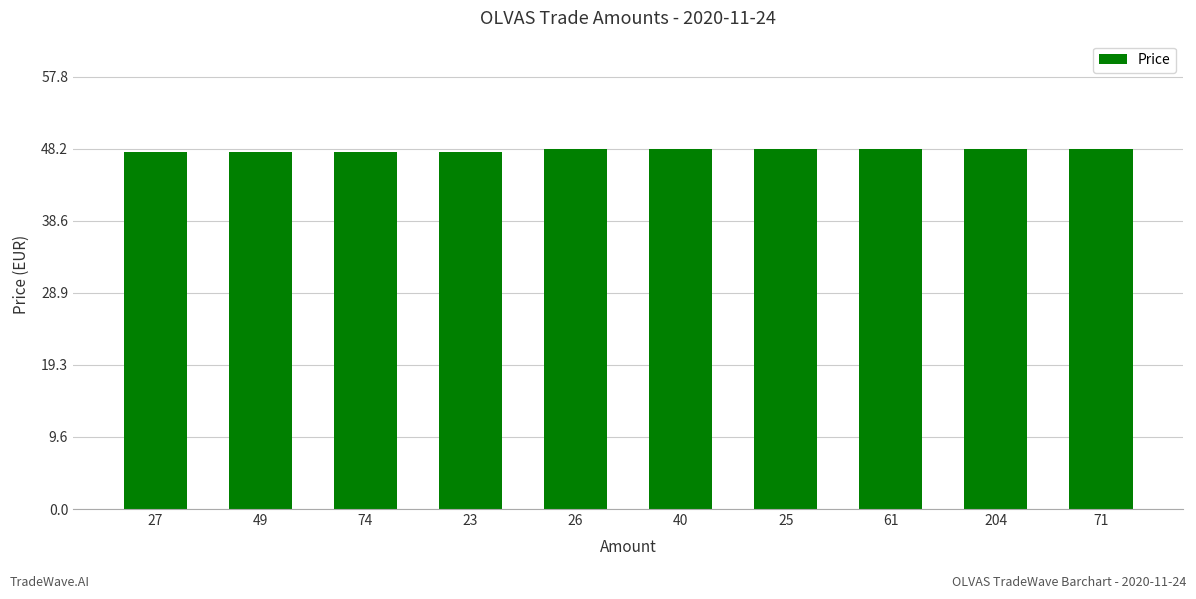

Does the chart contain stacked bars?

No